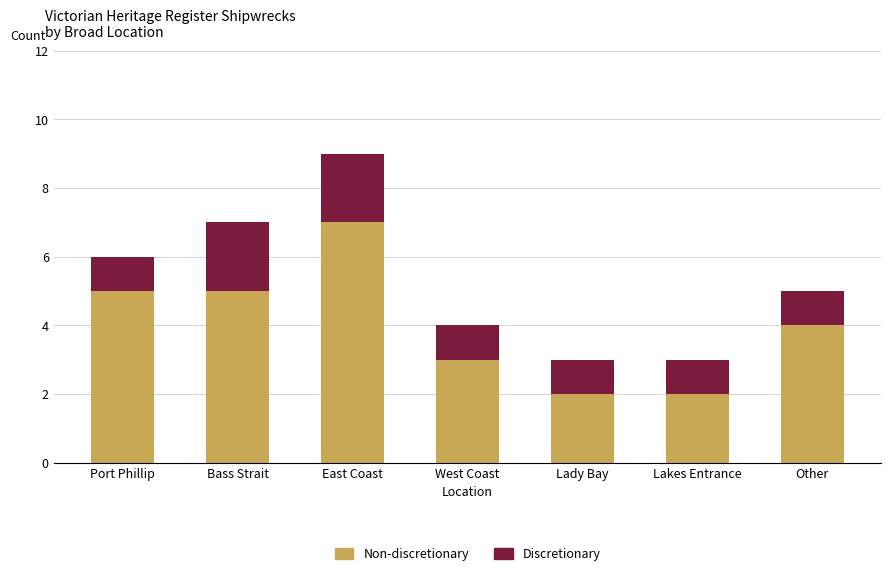

At which label does Non-discretionary reach its peak?

East Coast